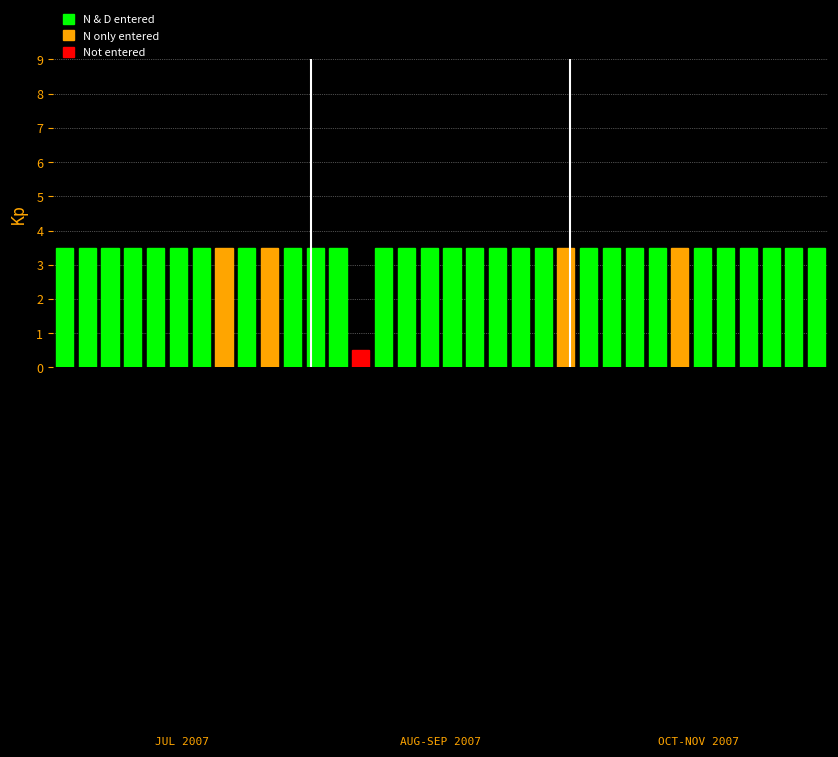

What is the minimum value shown in the chart?

0.5